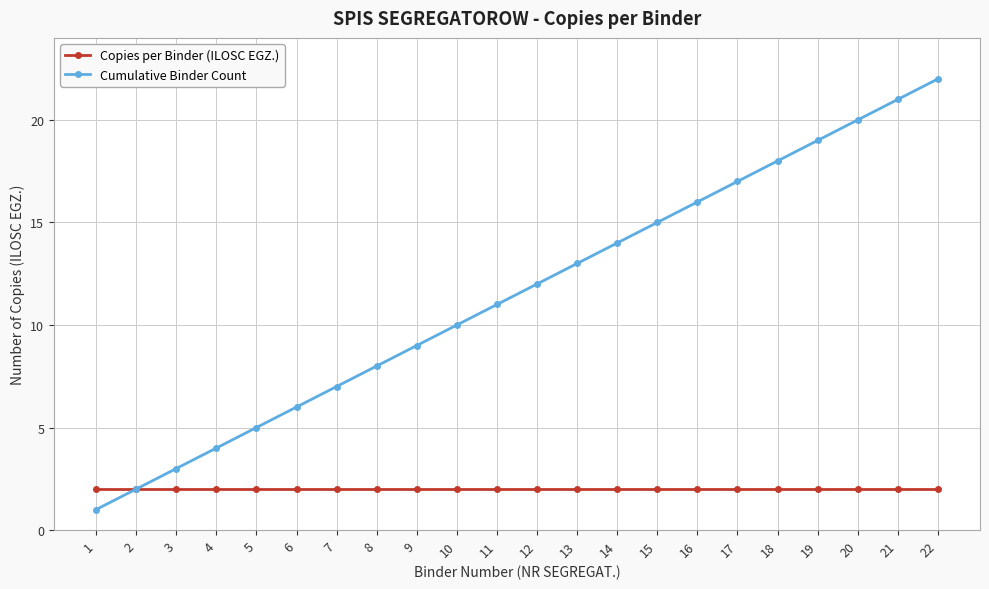

What is the spread (max minus min) of values at 21?

19